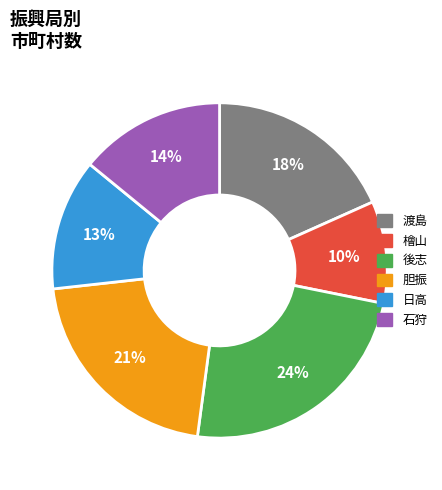

Approximately how many times larger is the value at 渡島 compared to 後志?

0.8